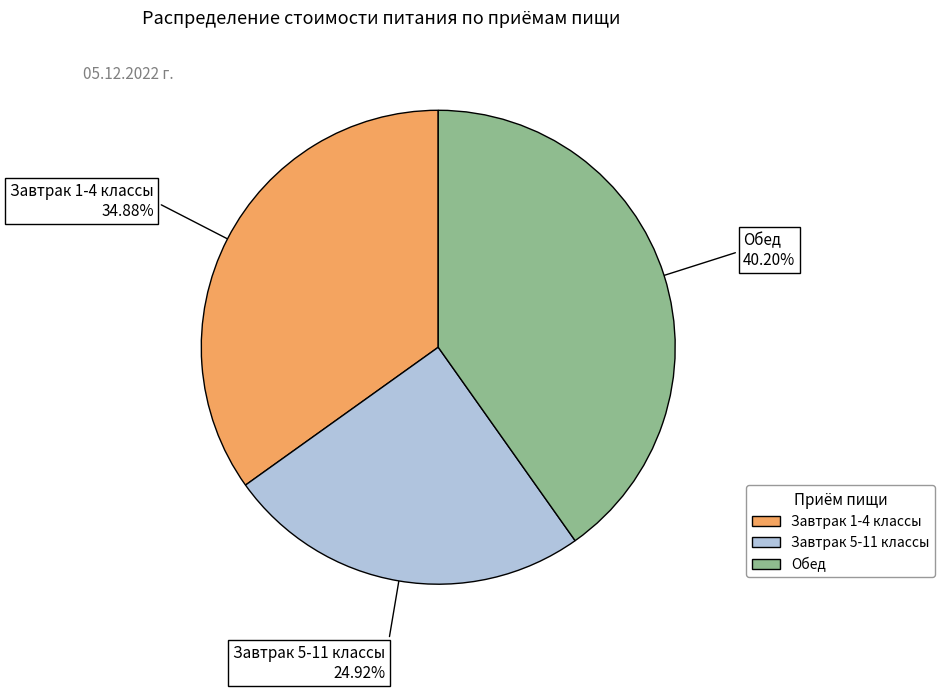

To the nearest percent, what is the combined percentage of Завтрак 5-11 классы and Обед?

65%